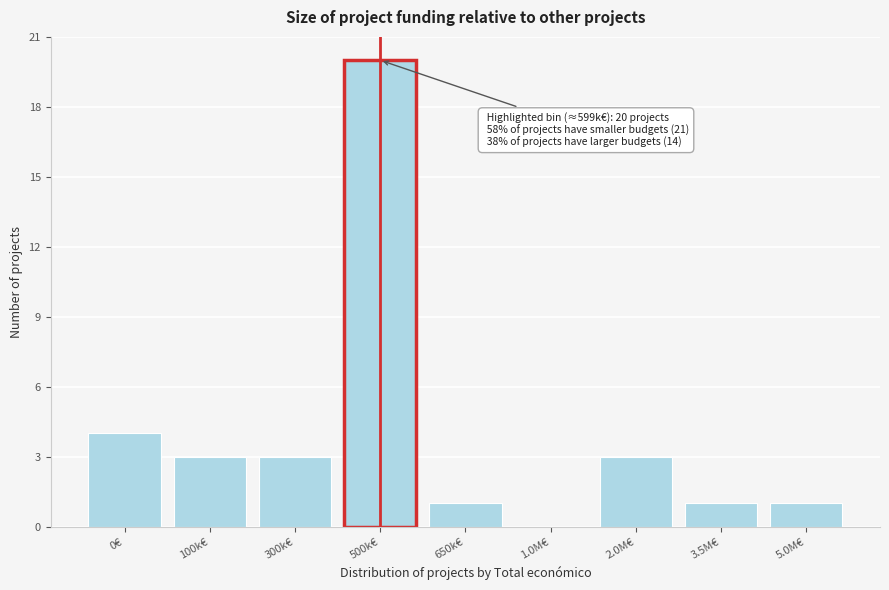

Reading left to right, transcribe all the data shown in this chart.

0€=4	100k€=3	300k€=3	500k€=20	650k€=1	1.0M€=0	2.0M€=3	3.5M€=1	5.0M€=1